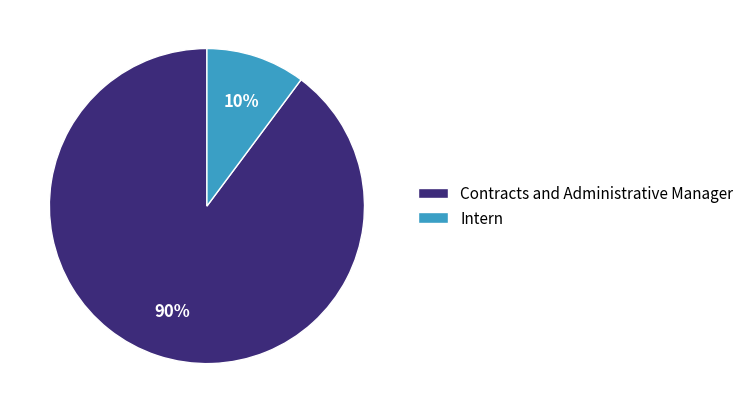

True or false: Contracts and Administrative Manager accounts for 84% of the total.

False